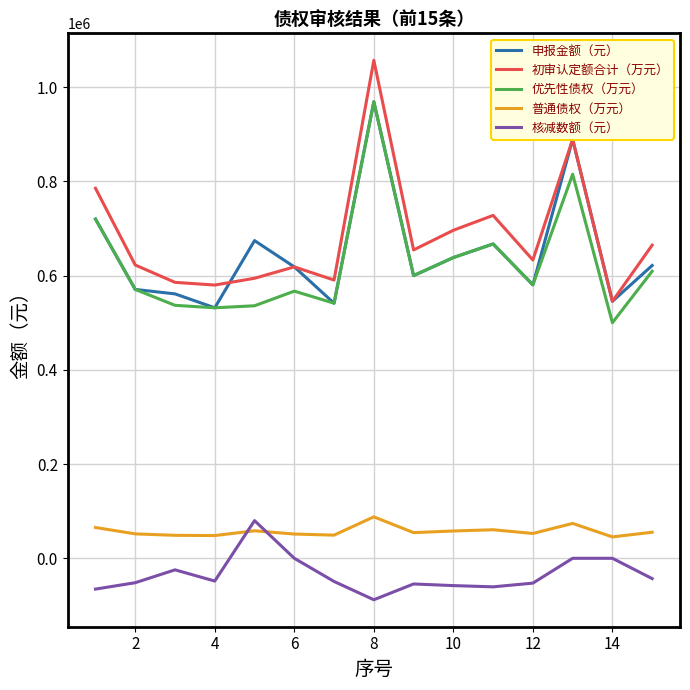

True or false: 申报金额（元） and 核减数额（元） intersect in this chart.

False